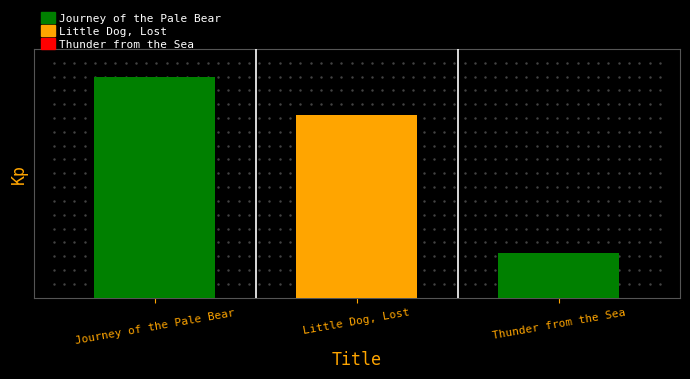

Rank the categories by value from highest to lowest.

Journey of the Pale Bear, Little Dog, Lost, Thunder from the Sea